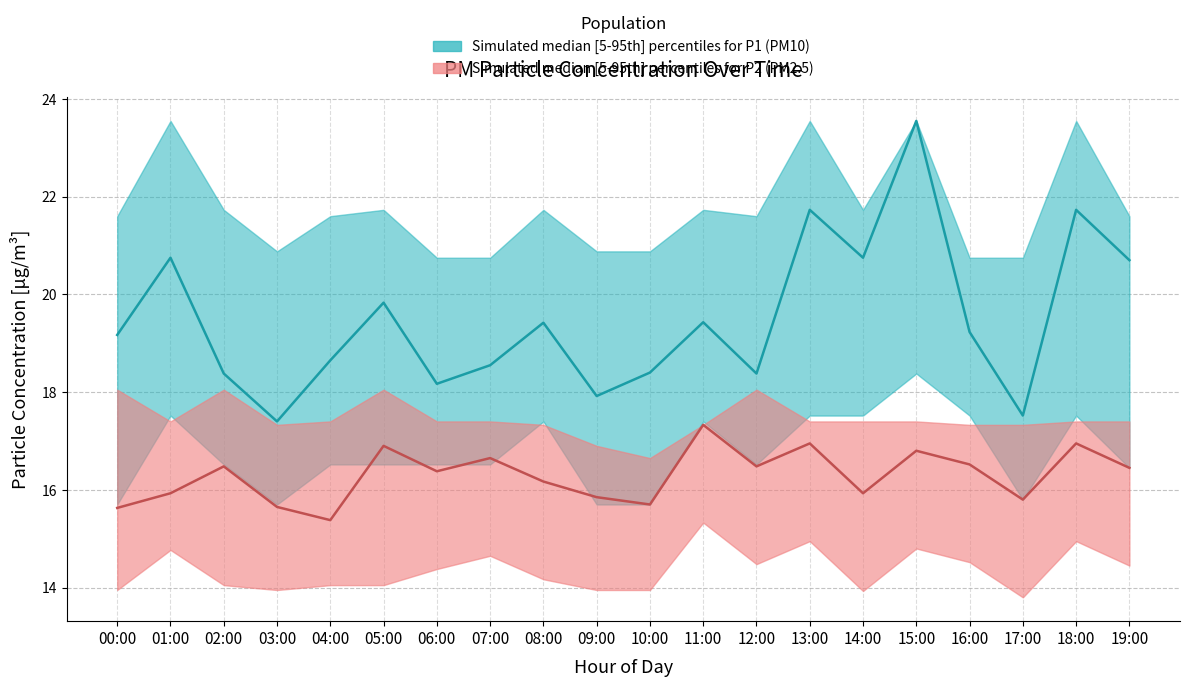

Where is the first local maximum for P1_median?

01:00